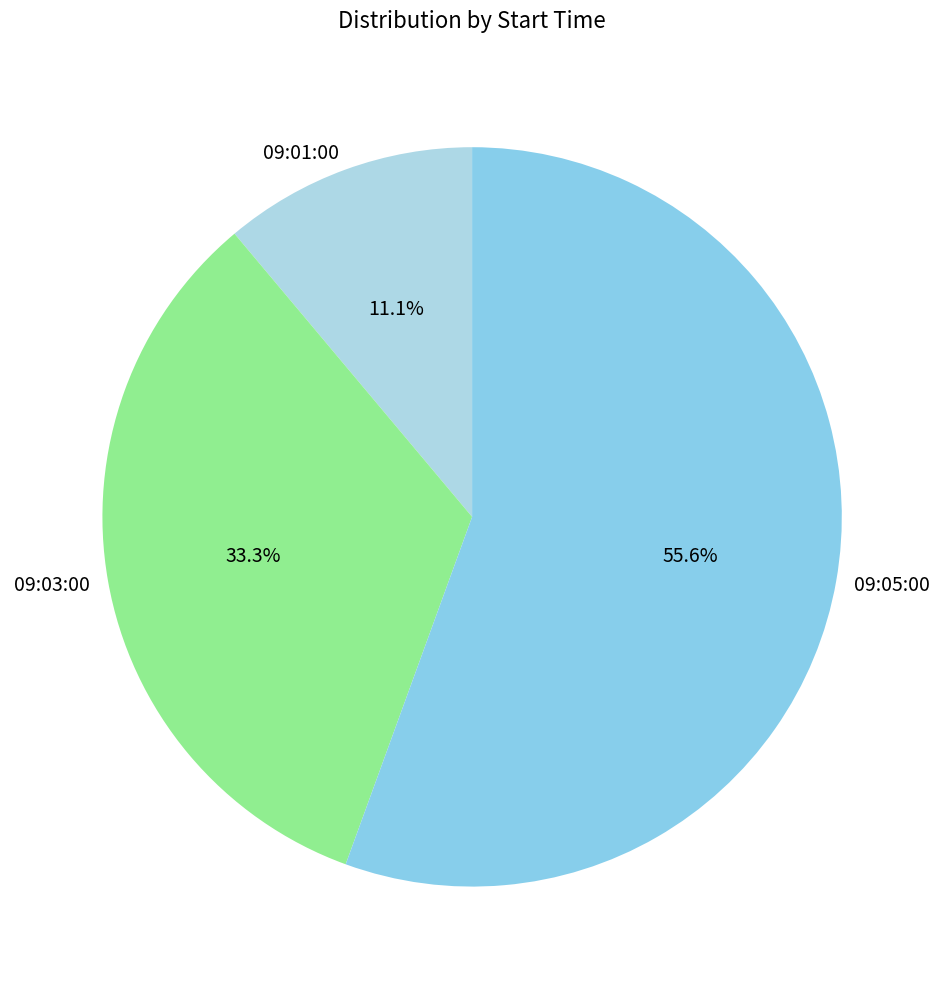

To the nearest percent, what percentage of the pie is 09:03:00?

33%